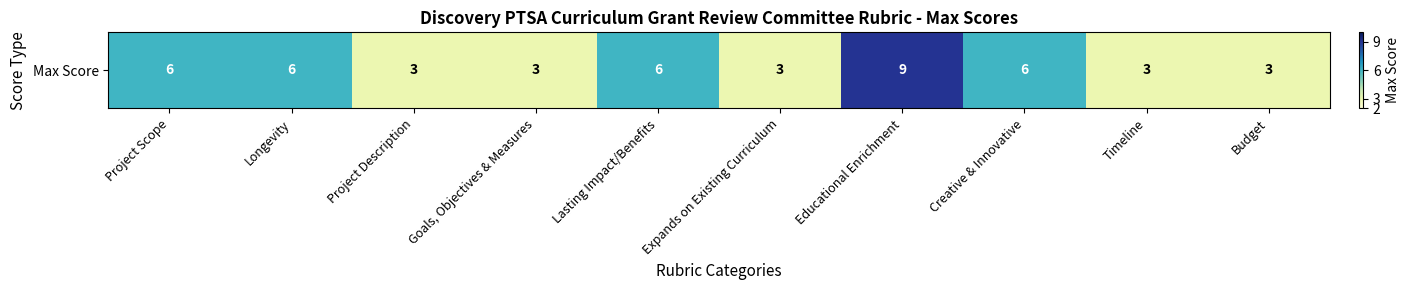

The chart shows a value of 3 at Expands on Existing Curriculum. True or false?

True